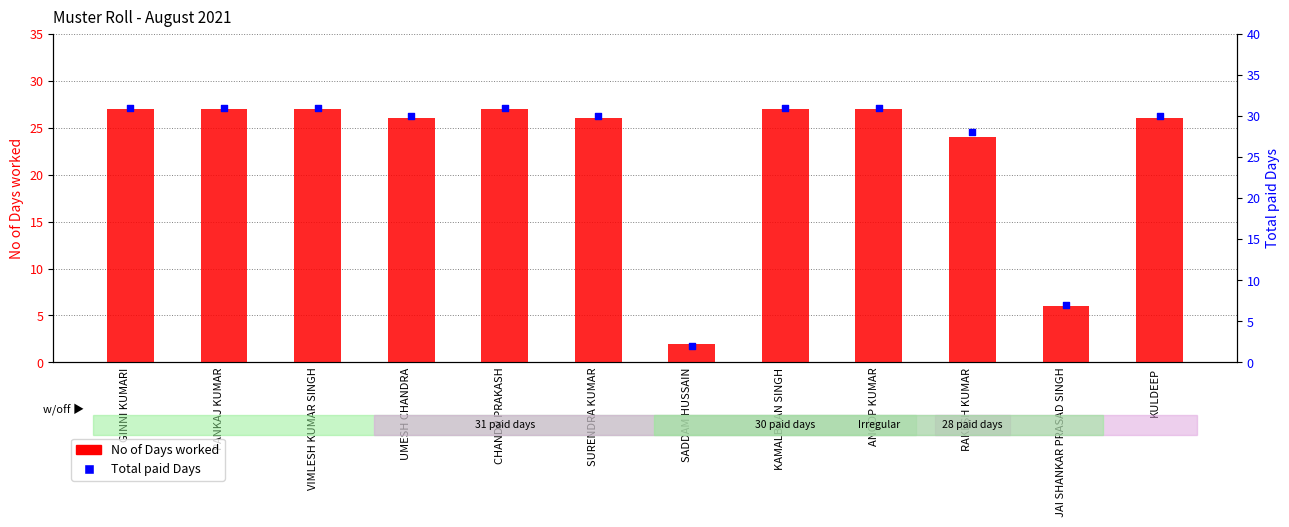

What is the total value across all series at GINNI KUMARI?

58